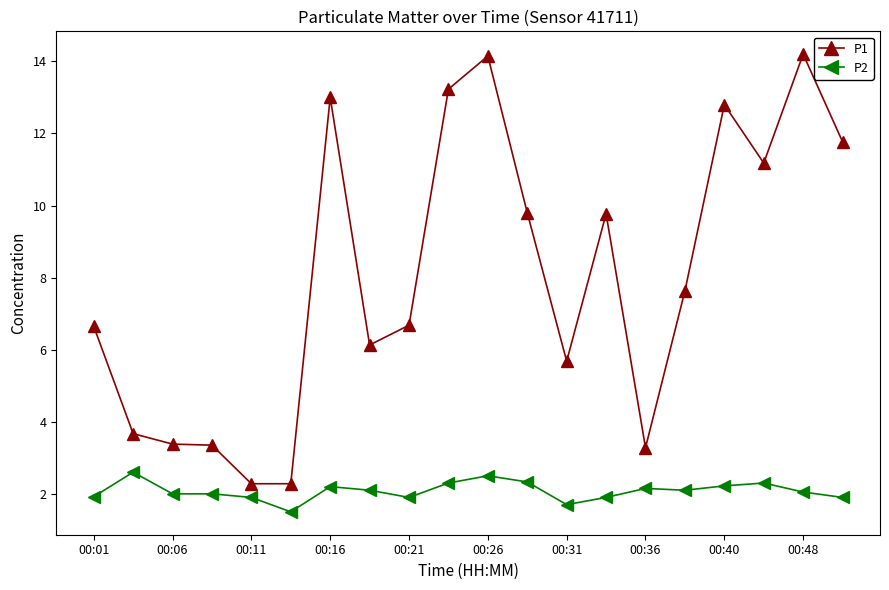

True or false: P2 and P1 intersect in this chart.

False